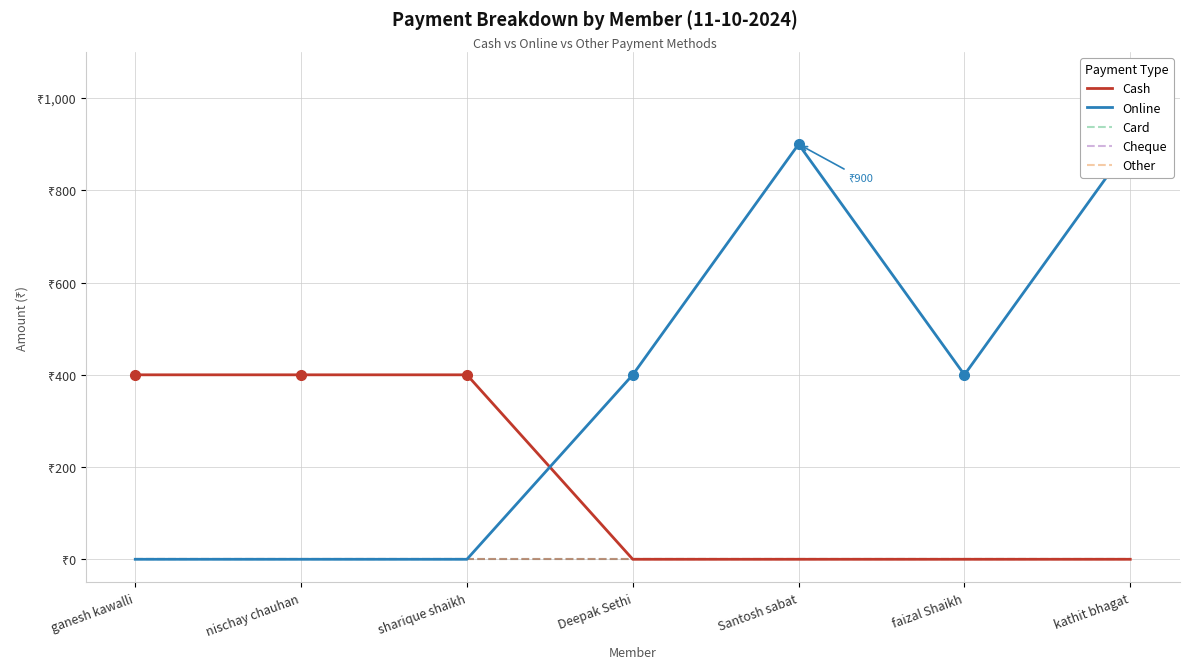

True or false: Card and Other cross at least once.

False